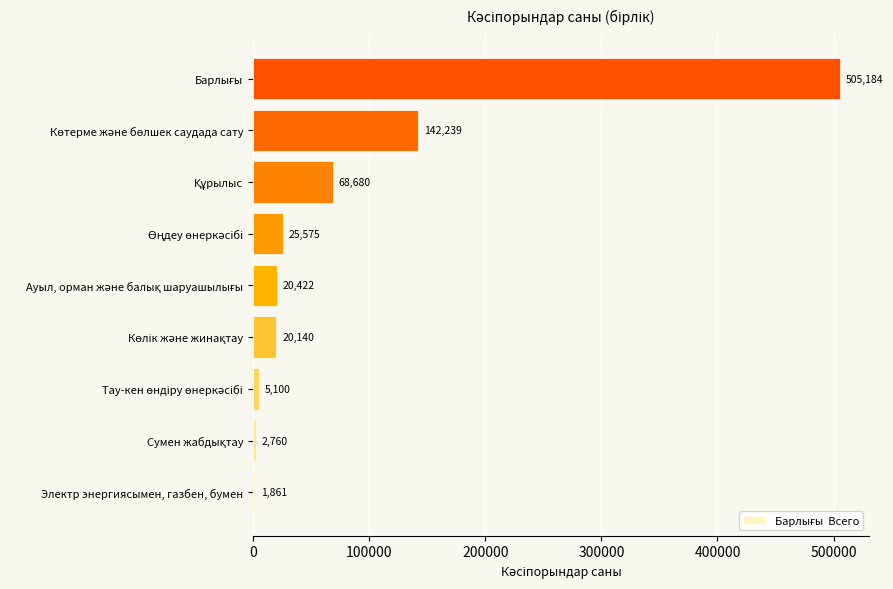

Reading bottom to top, transcribe all the data shown in this chart.

1861	2760	5100	20140	20422	25575	68680	142239	505184